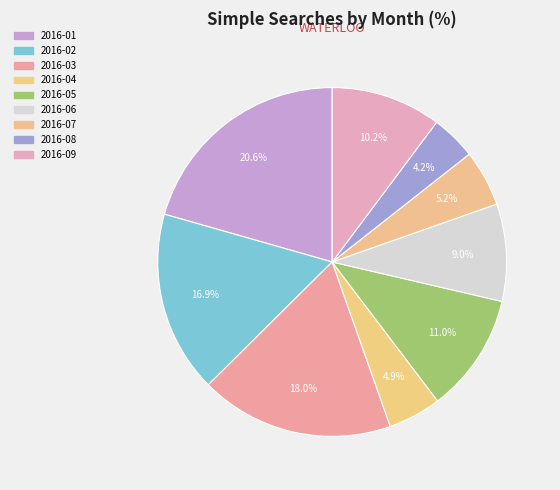

Between 2016-09 and 2016-04, which is larger?

2016-09